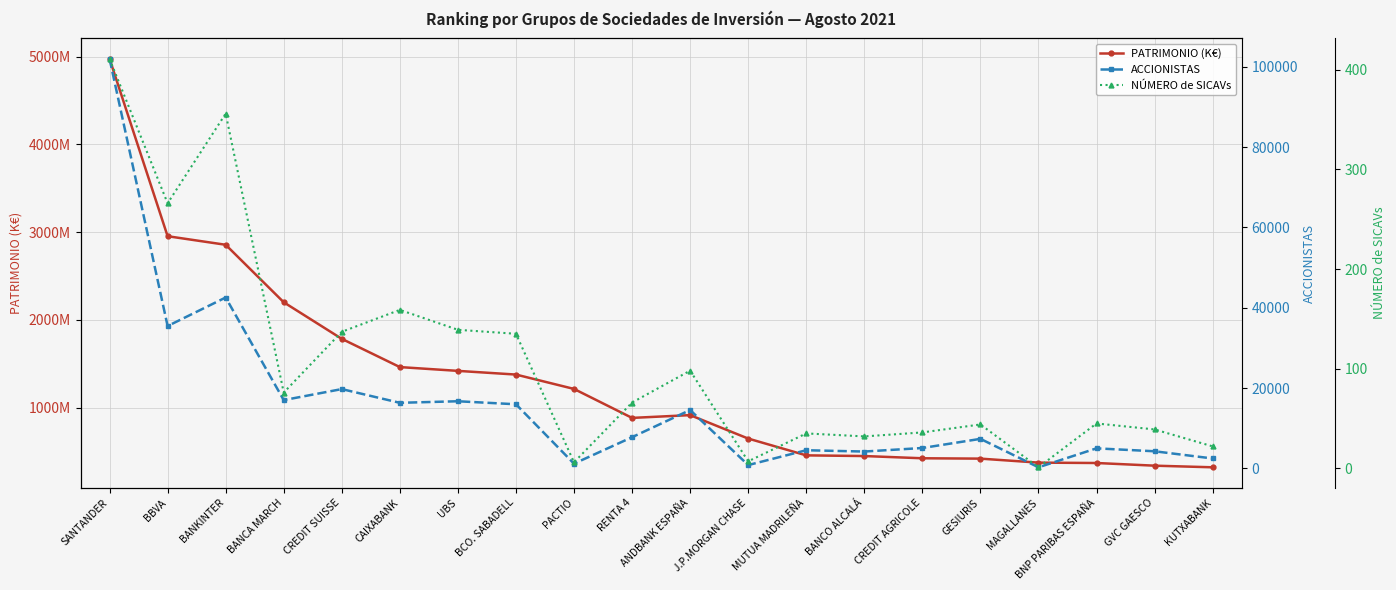

Where is ACCIONISTAS nearest to the value 51126?

BANKINTER